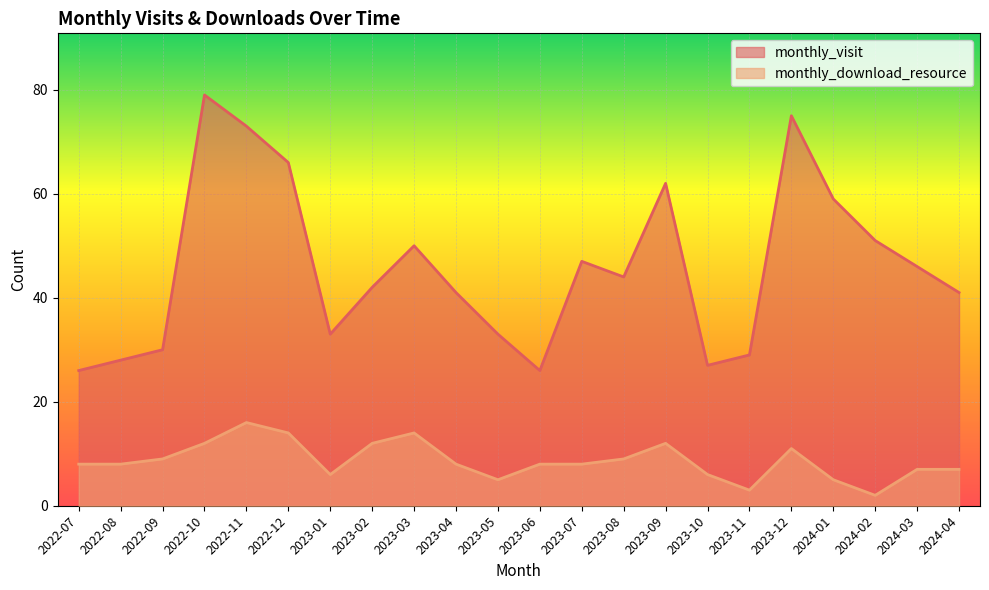

What is the average value of the monthly_download_resource series?

9